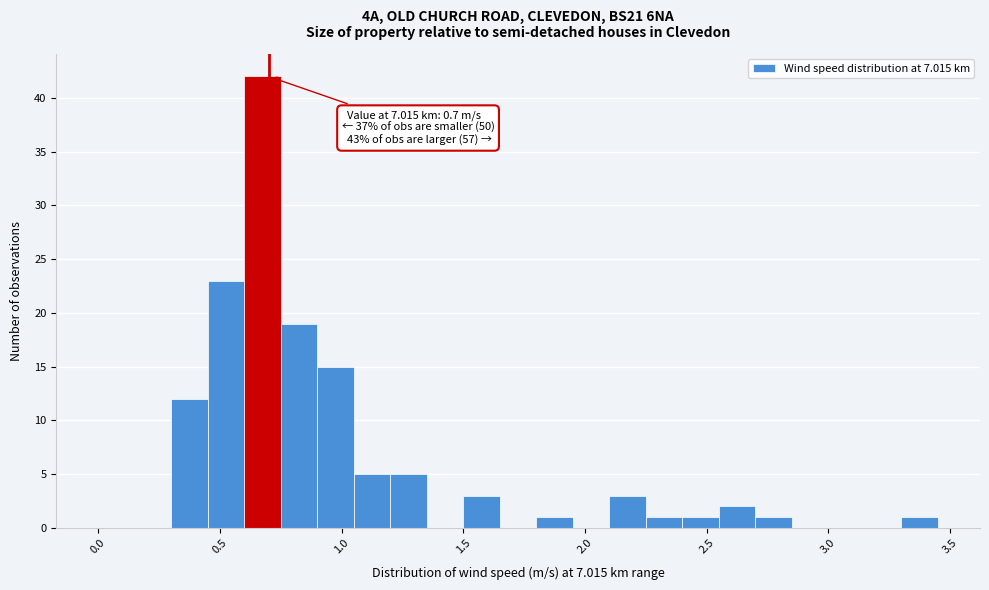

Around what value on the x-axis is the tallest bar? Give the approximate position of its centre, as read against the axis.

0.70